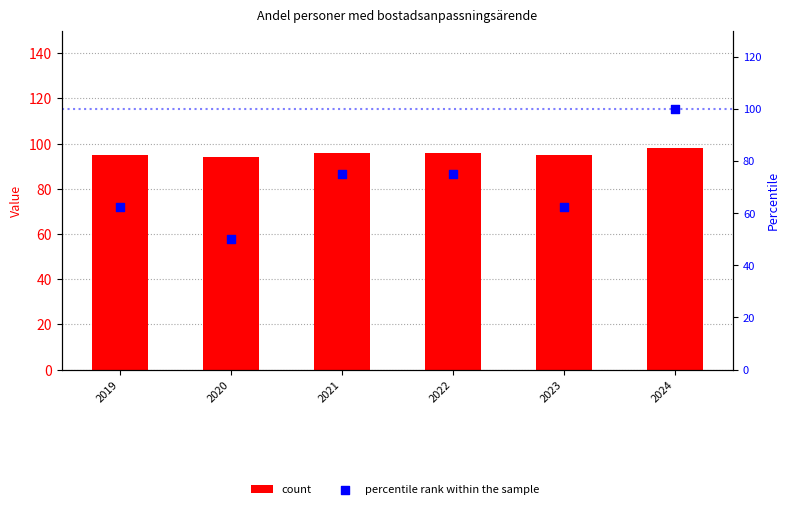

Which series reaches the minimum Y coordinate?

percentile rank within the sample